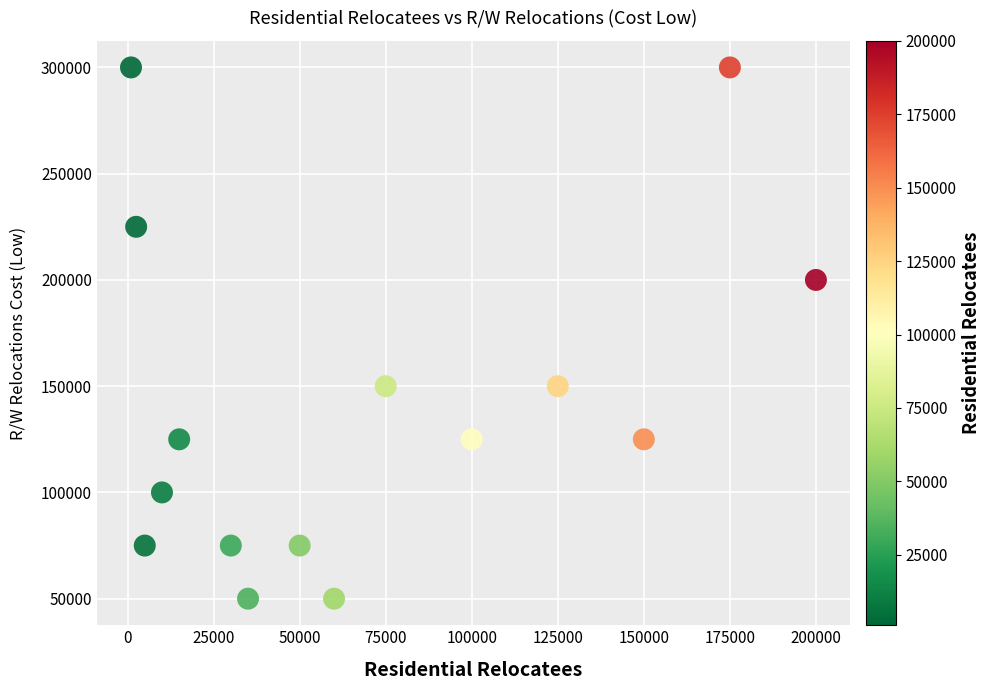

What is the range of Y values (max minus min)?

250000